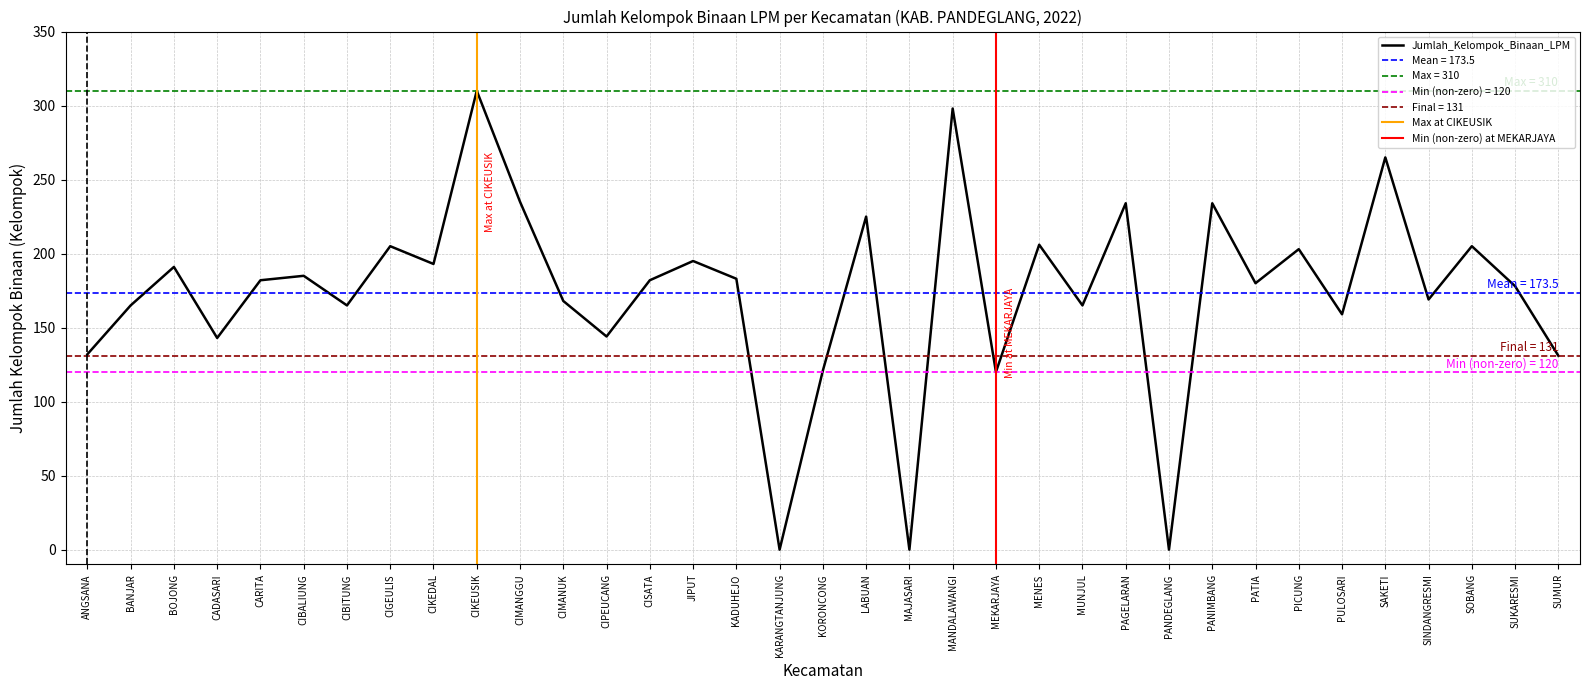

What is the difference between the maximum and minimum values?

310